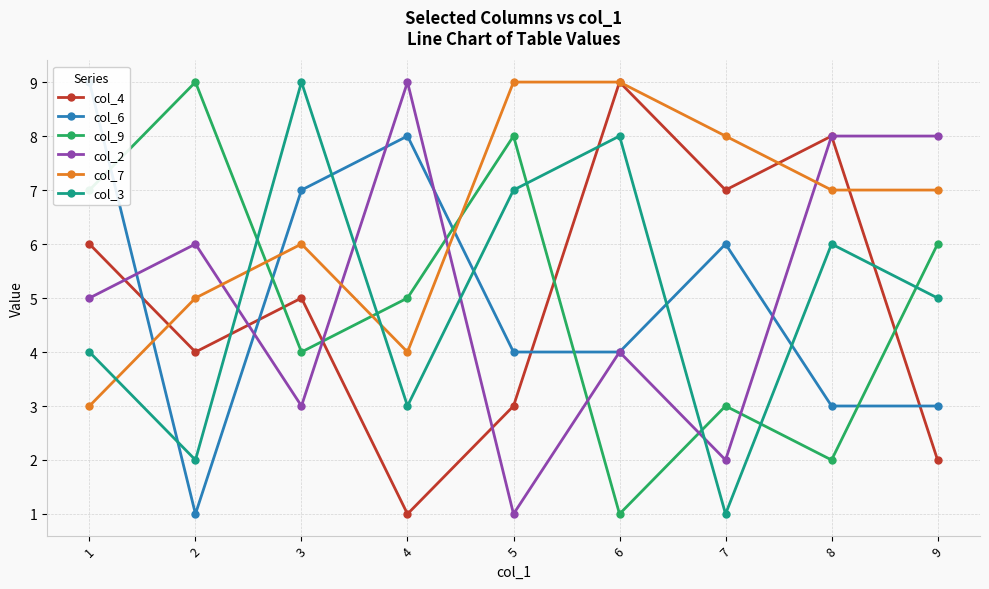

True or false: col_3 and col_7 intersect in this chart.

True